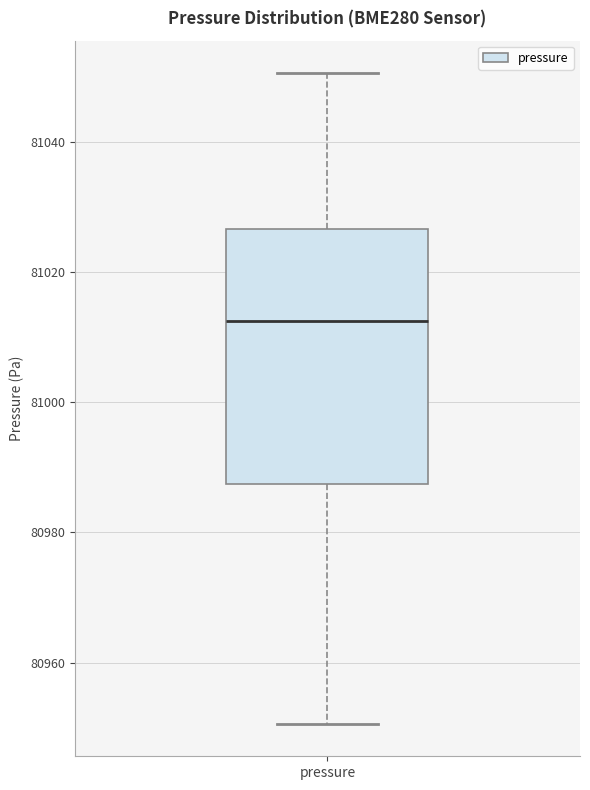

Where does the upper whisker of the box for pressure end on the y-axis? The values are not printed on the chart, so give them approximately, as read against the axis.

81050